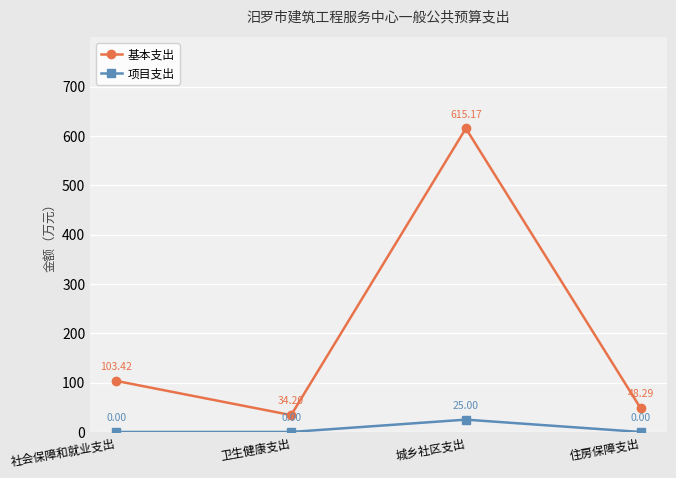

How many interior local valleys does the 基本支出 series have?

1